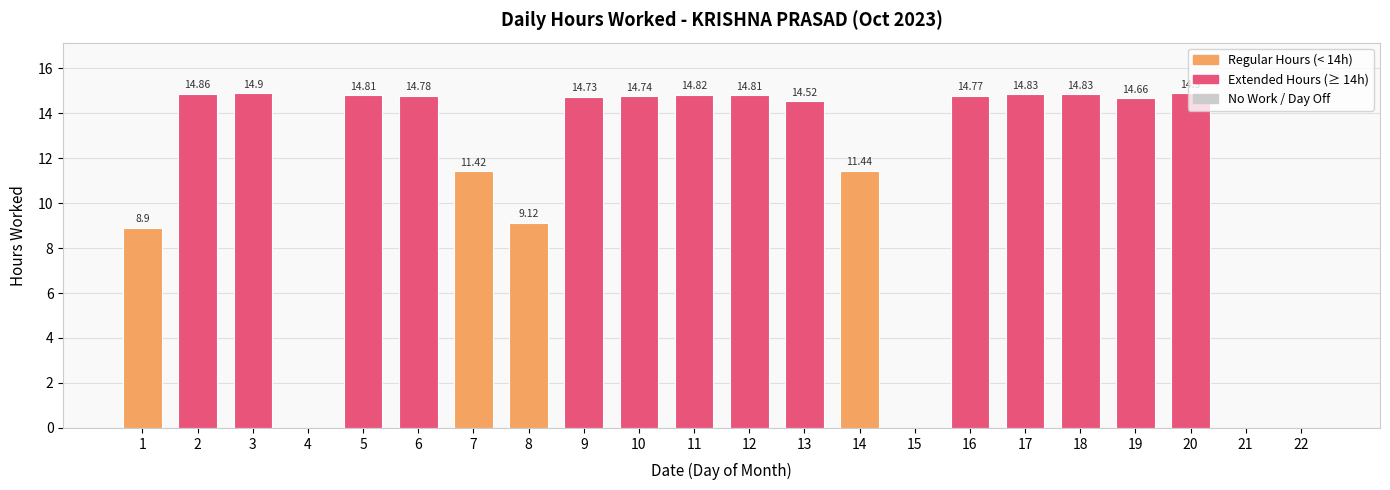

How many data points does each series have?

22